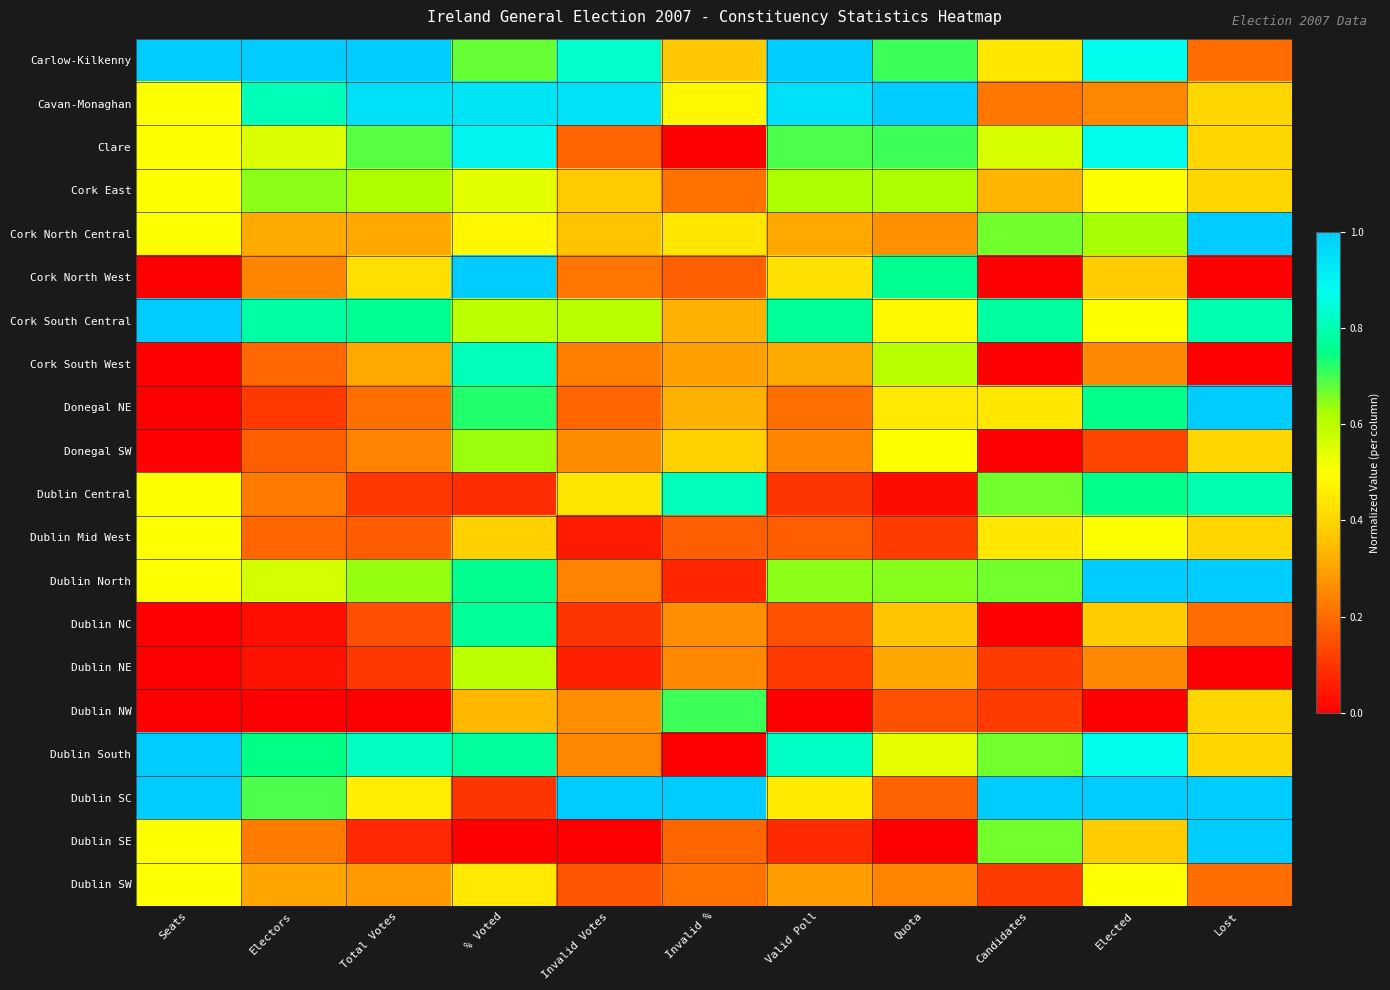

At Total Votes, list the series in order from smallest to largest.

Dublin NW, Dublin SE, Dublin Central, Dublin NE, Dublin NC, Dublin Mid West, Donegal NE, Donegal SW, Dublin SW, Cork North Central, Cork South West, Cork North West, Dublin SC, Cork East, Dublin North, Clare, Cork South Central, Dublin South, Cavan-Monaghan, Carlow-Kilkenny